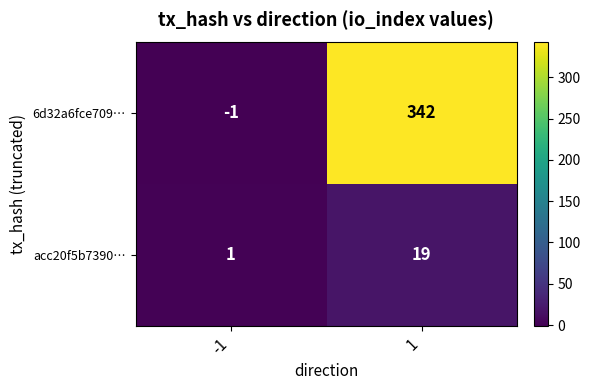

Reading left to right, extract all data points from this chart.

6d32a6fce709…: -1=-1	1=342
acc20f5b7390…: -1=1	1=19